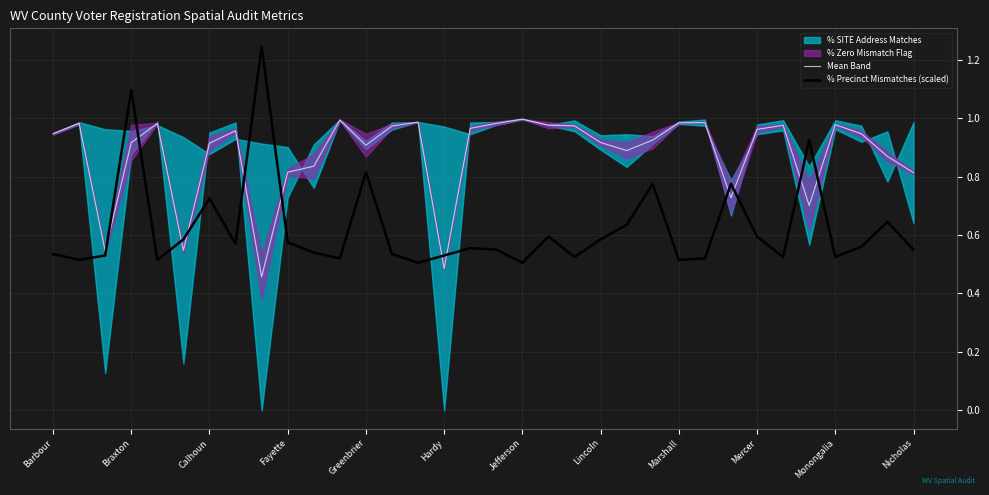

The value of % Precinct Mismatches (scaled) at Mercer is 0.2. True or false?

False